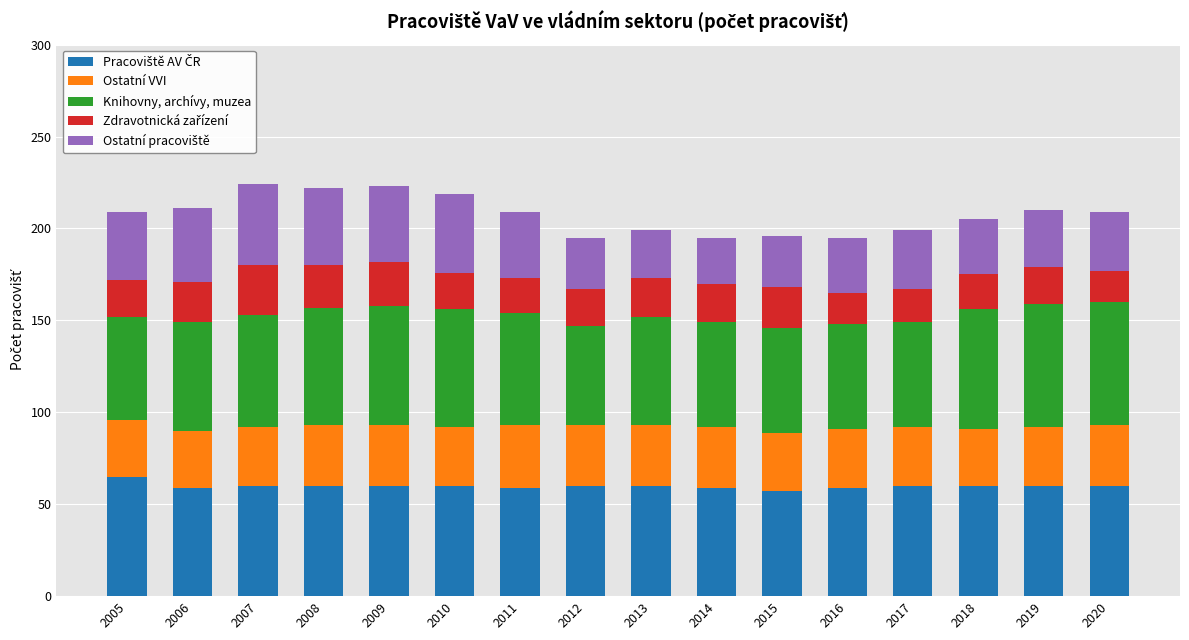

What is the total value across all series at 2006?

211